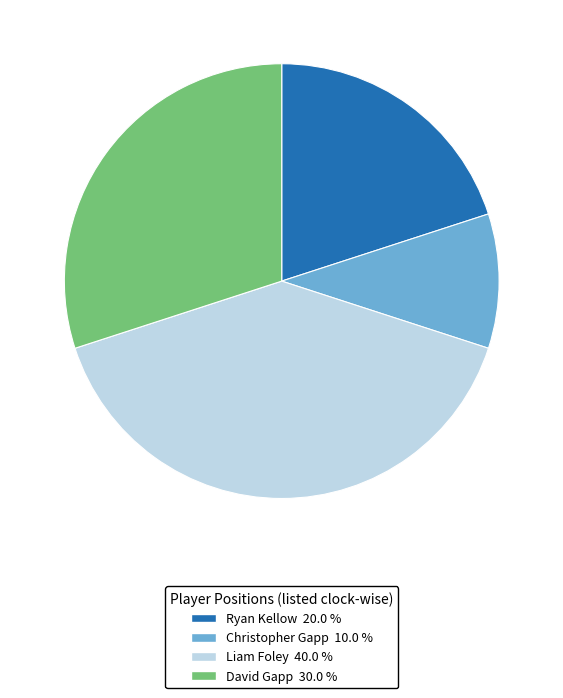

True or false: Christopher Gapp accounts for 1% of the total.

False